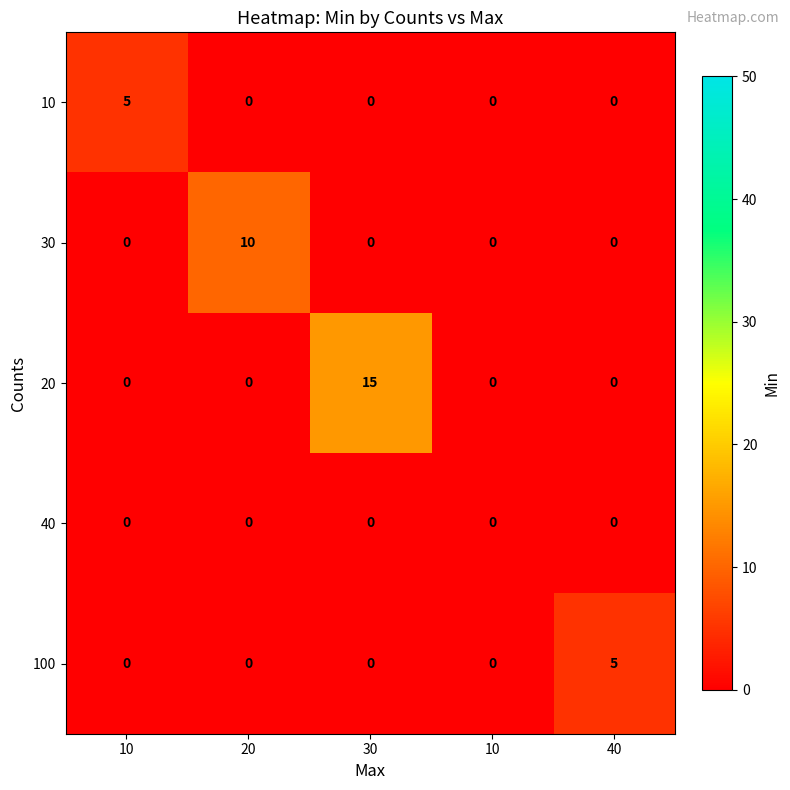

Reading right to left, what are all the values shown in this chart?

10: 40=0	10=0	30=0	20=0	10=5
30: 40=0	10=0	30=0	20=10	10=0
20: 40=0	10=0	30=15	20=0	10=0
40: 40=0	10=0	30=0	20=0	10=0
100: 40=5	10=0	30=0	20=0	10=0